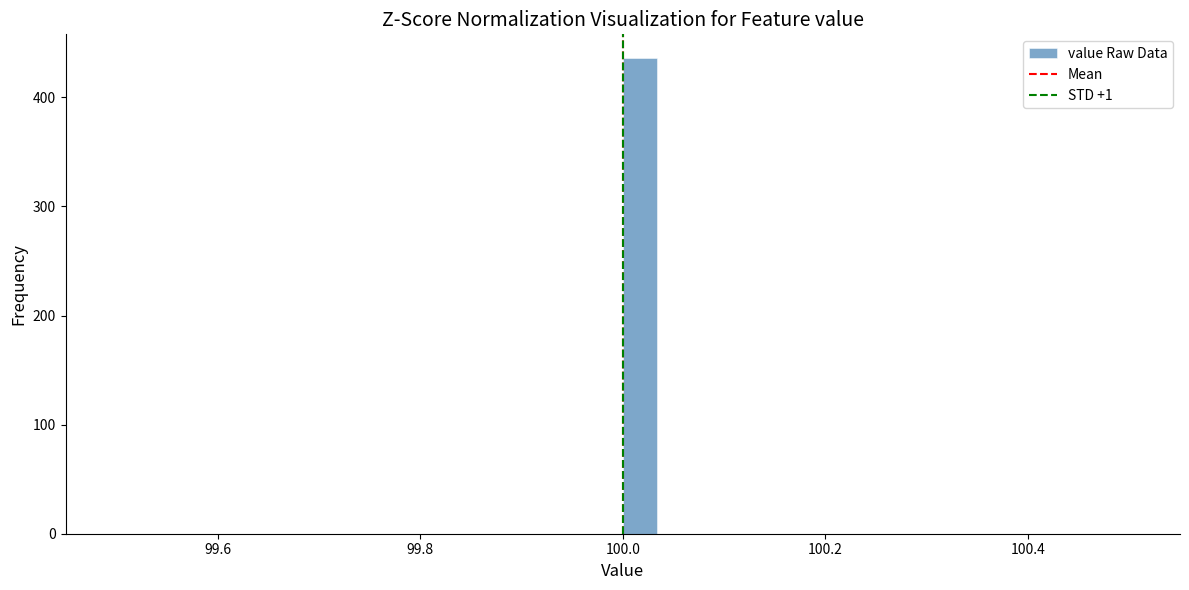

Read against the x-axis, roughly where is the centre of the tallest bar?

100.02